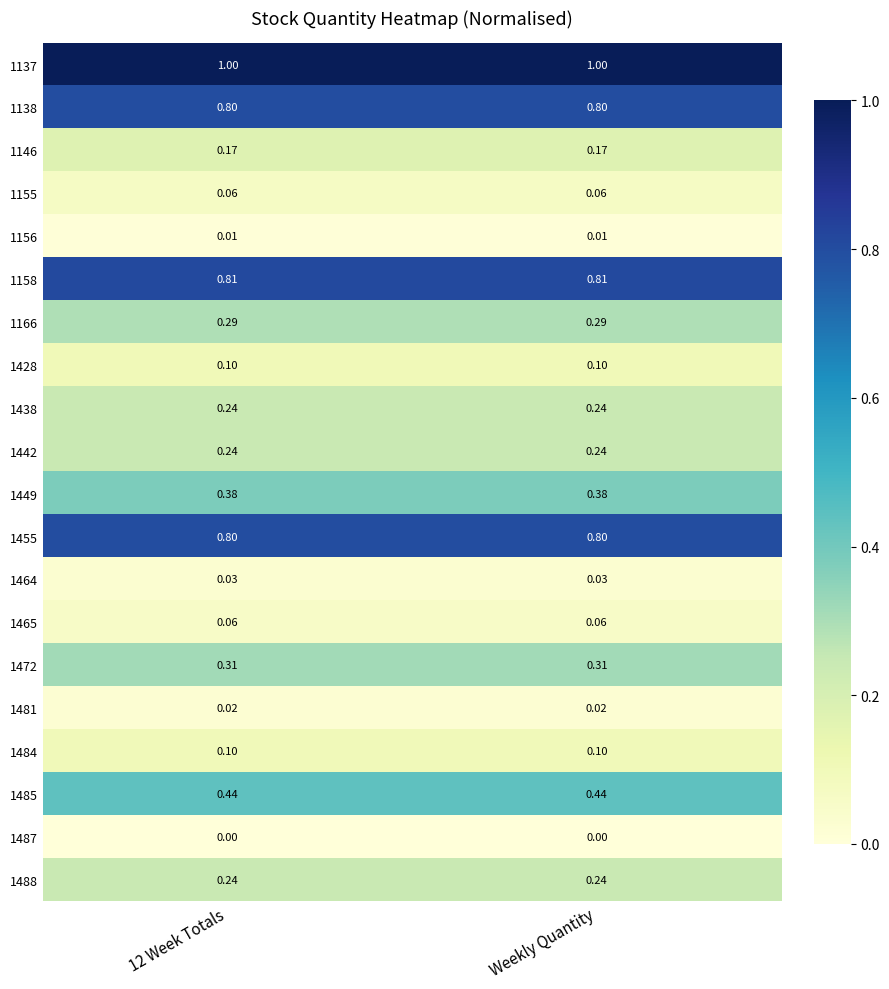

Is the value of 1484 at Weekly Quantity greater than the value of 1488 at Weekly Quantity?

No